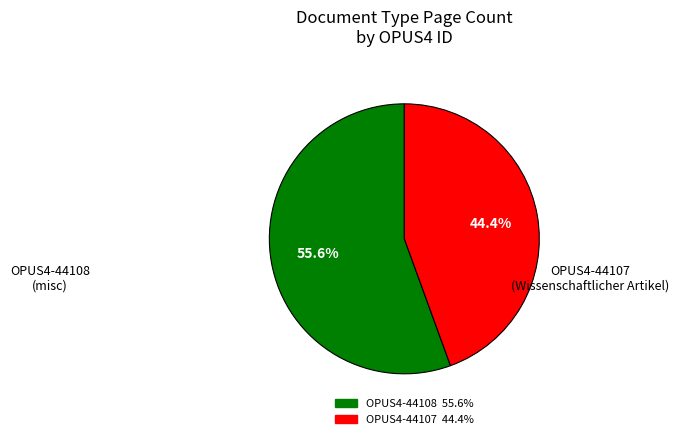

How many slices are in this pie chart?

2